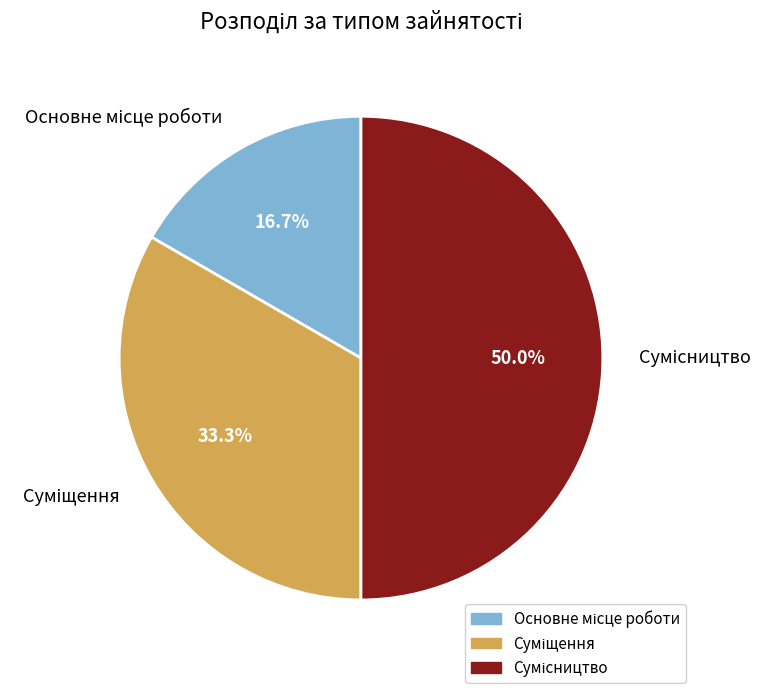

Count the number of slices in the pie.

3